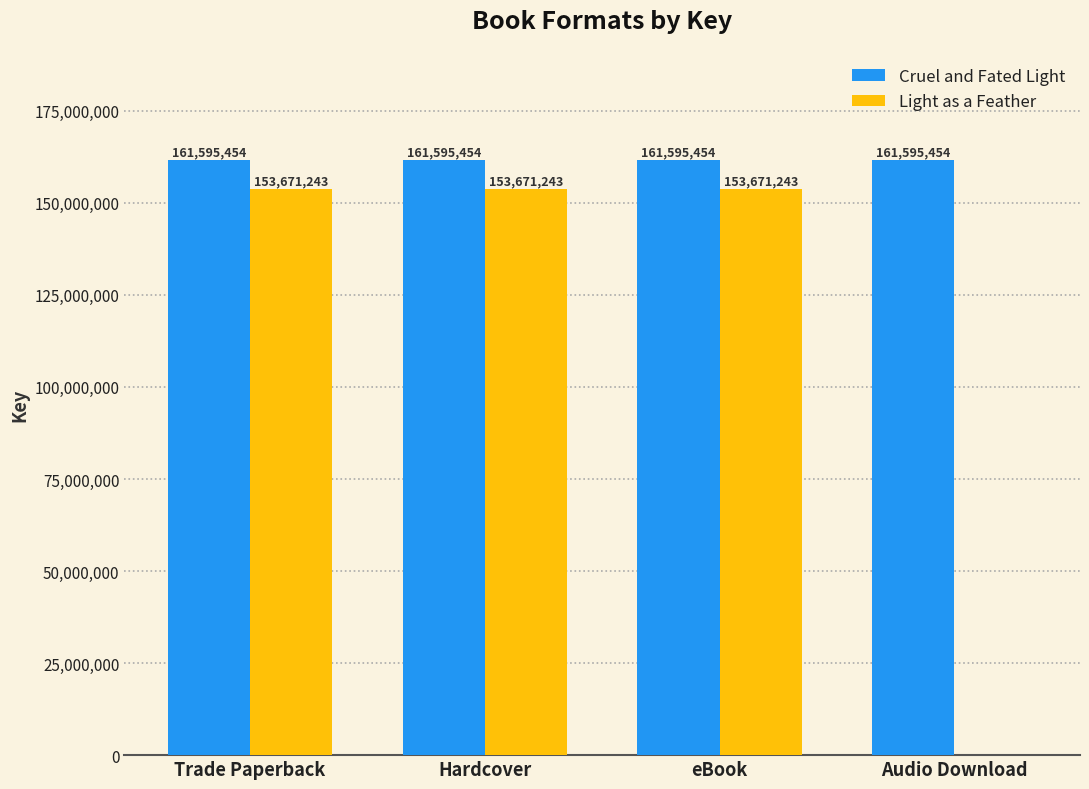

The value of Light as a Feather at eBook is 257066112. True or false?

False